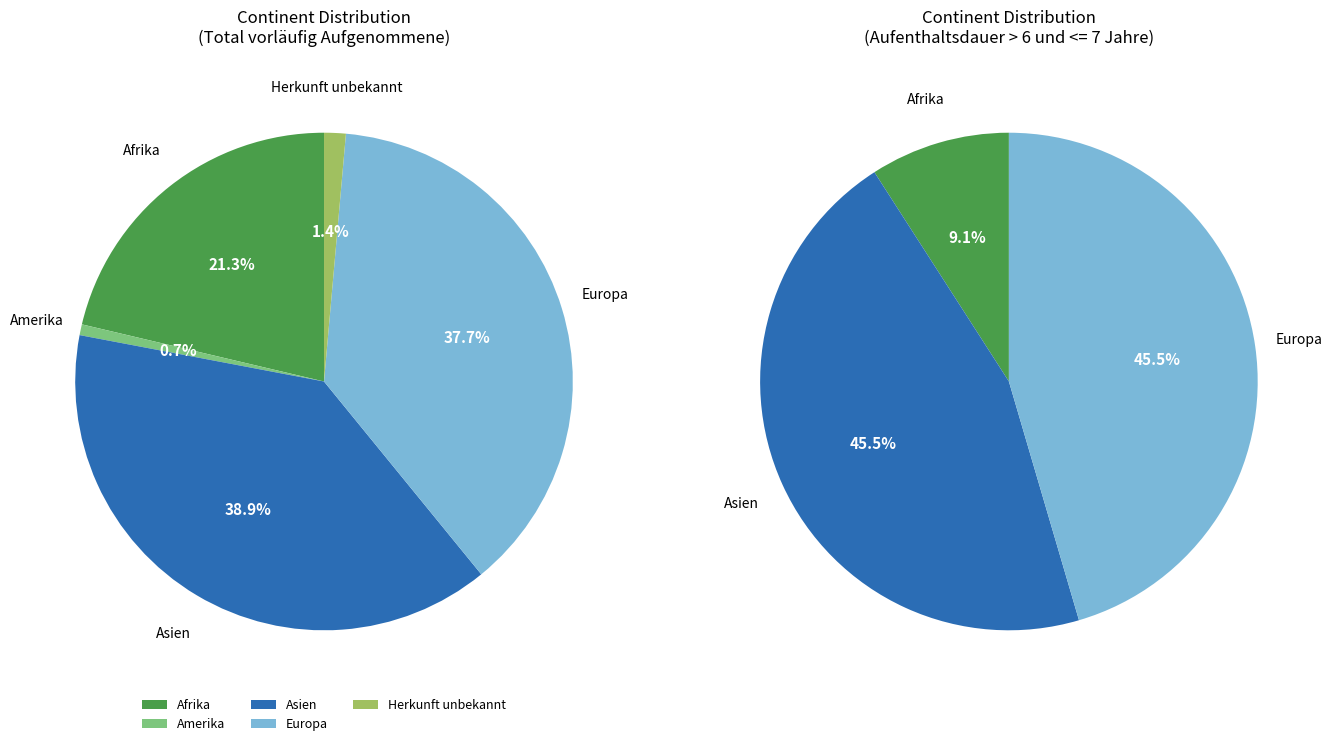

Is it true that Amerika is 1% of the pie?

True